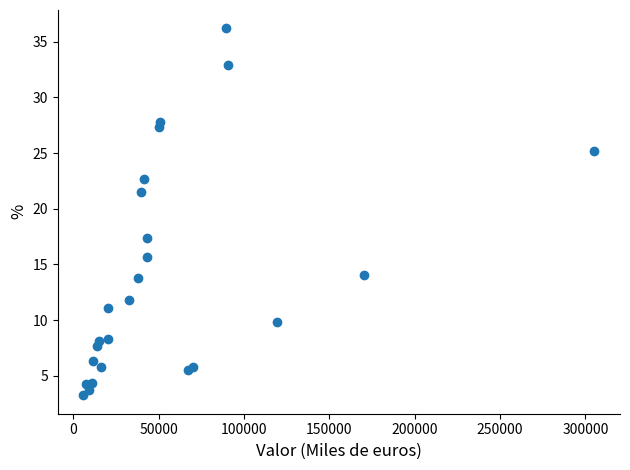

What Y value in the scatter plot is closest to 19?

17.4